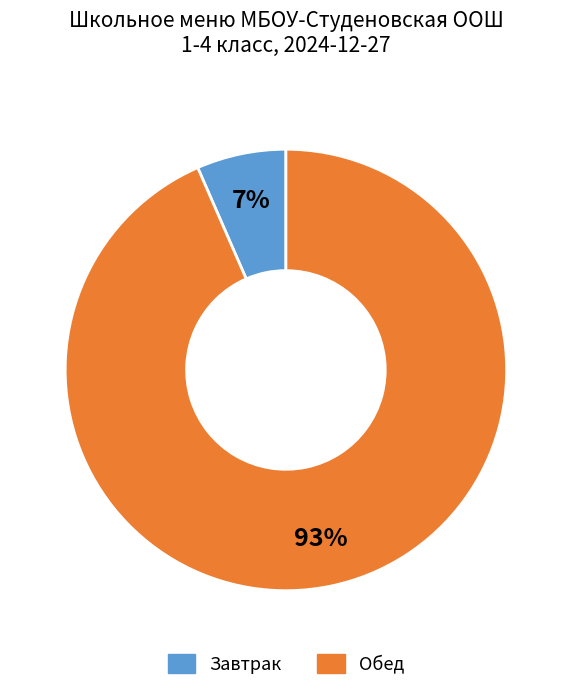

To the nearest percent, what is the average slice percentage?

50%